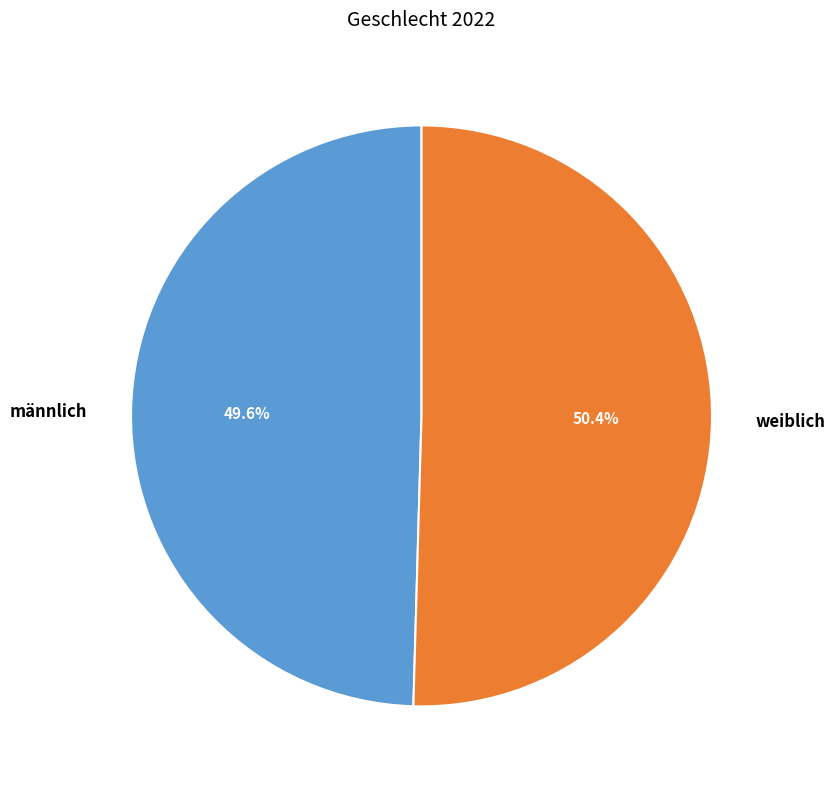

Rank the categories by value from highest to lowest.

weiblich, männlich